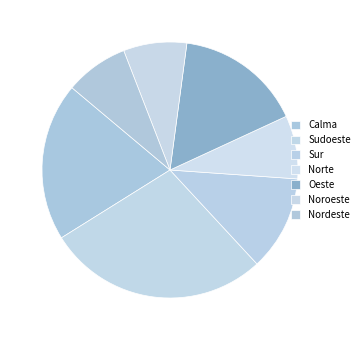

The Sudoeste slice represents 35% of the pie. True or false?

False